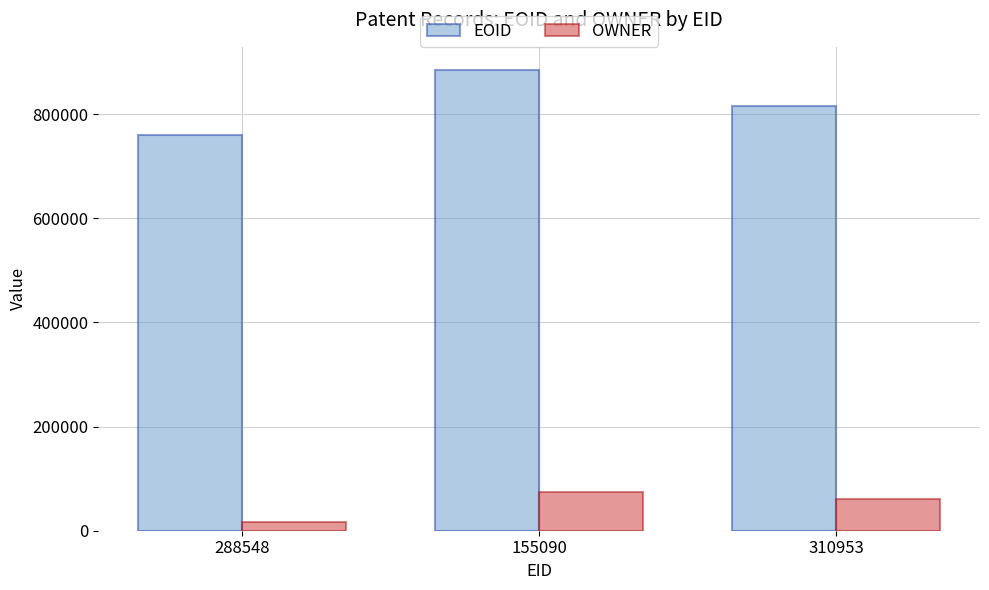

How many values in the OWNER series are below 60149?

1